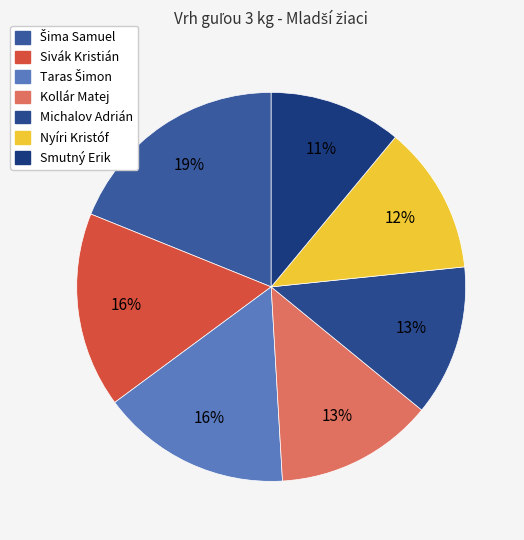

What percentage is NOT represented by Smutný Erik?

89.0%